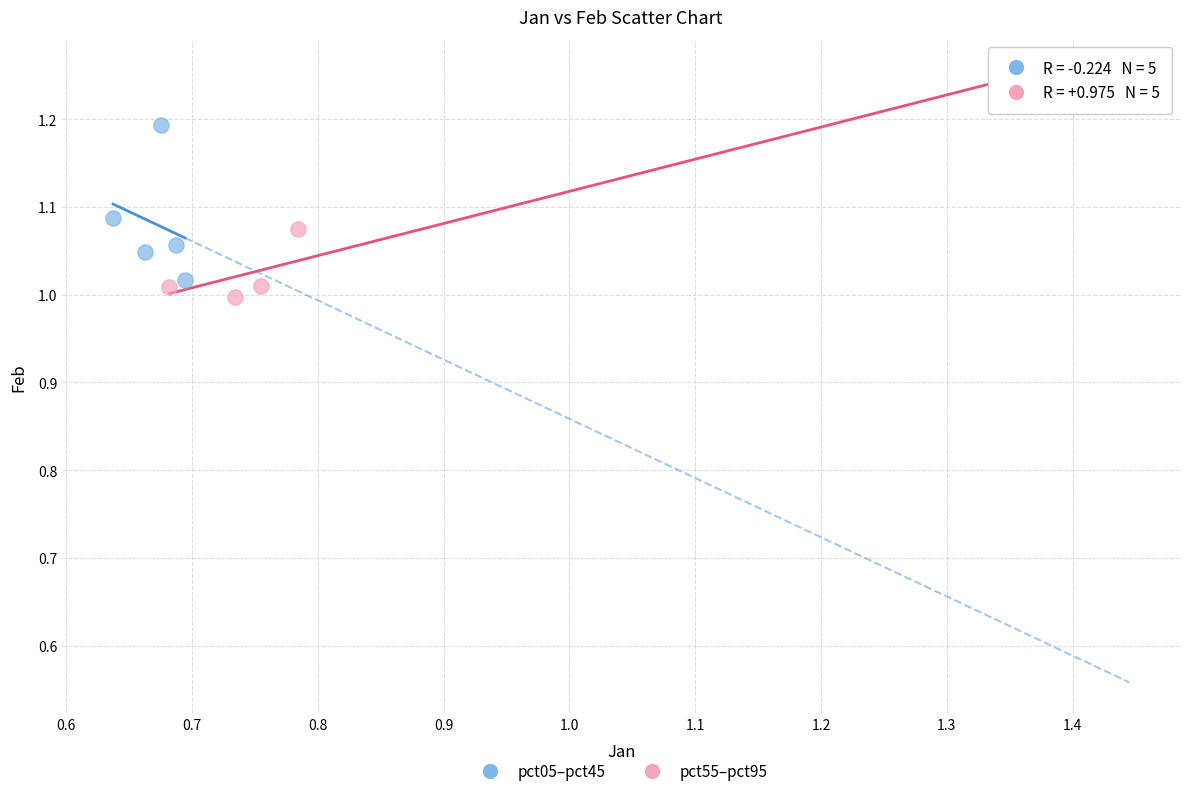

Which series has the largest Y range (max minus min)?

pct55–pct95